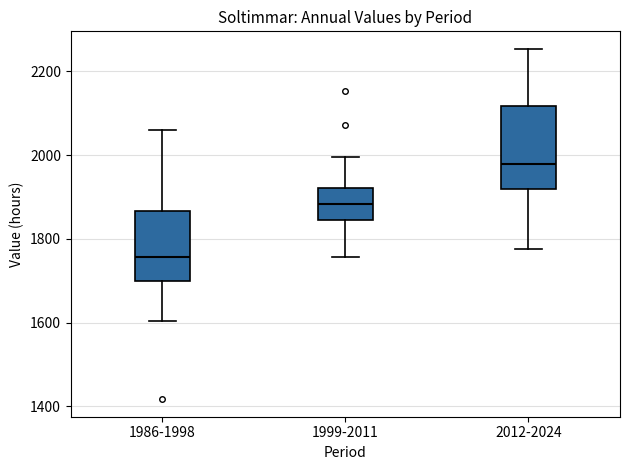

Reading left to right, transcribe this box plot: for each box, give where its median line is, the range the box spans, and where its two whiskers end, as read against the y-axis. The values are not printed on the chart, so give them approximately, as read against the axis.

1986-1998: median 1760, box 1700 to 1860, whiskers 1600 to 2060
1999-2011: median 1880, box 1840 to 1920, whiskers 1760 to 2000
2012-2024: median 1980, box 1920 to 2120, whiskers 1780 to 2260